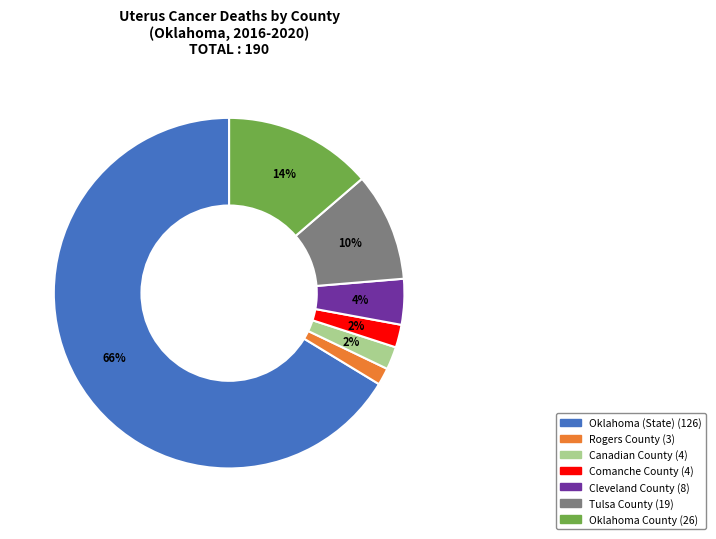

Which slice represents more than half of the pie?

Oklahoma (State)